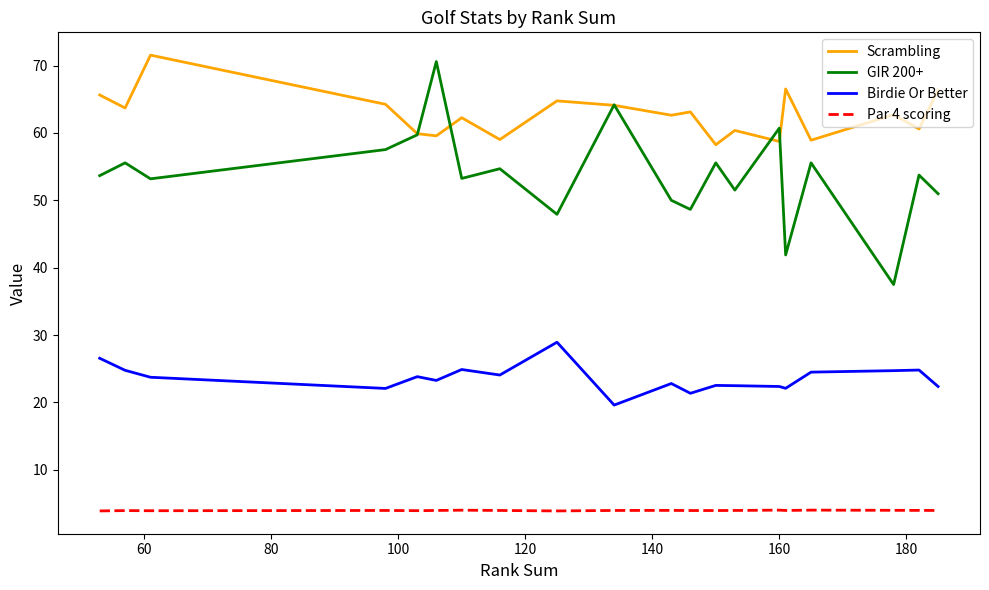

Does the chart have visible grid lines?

No